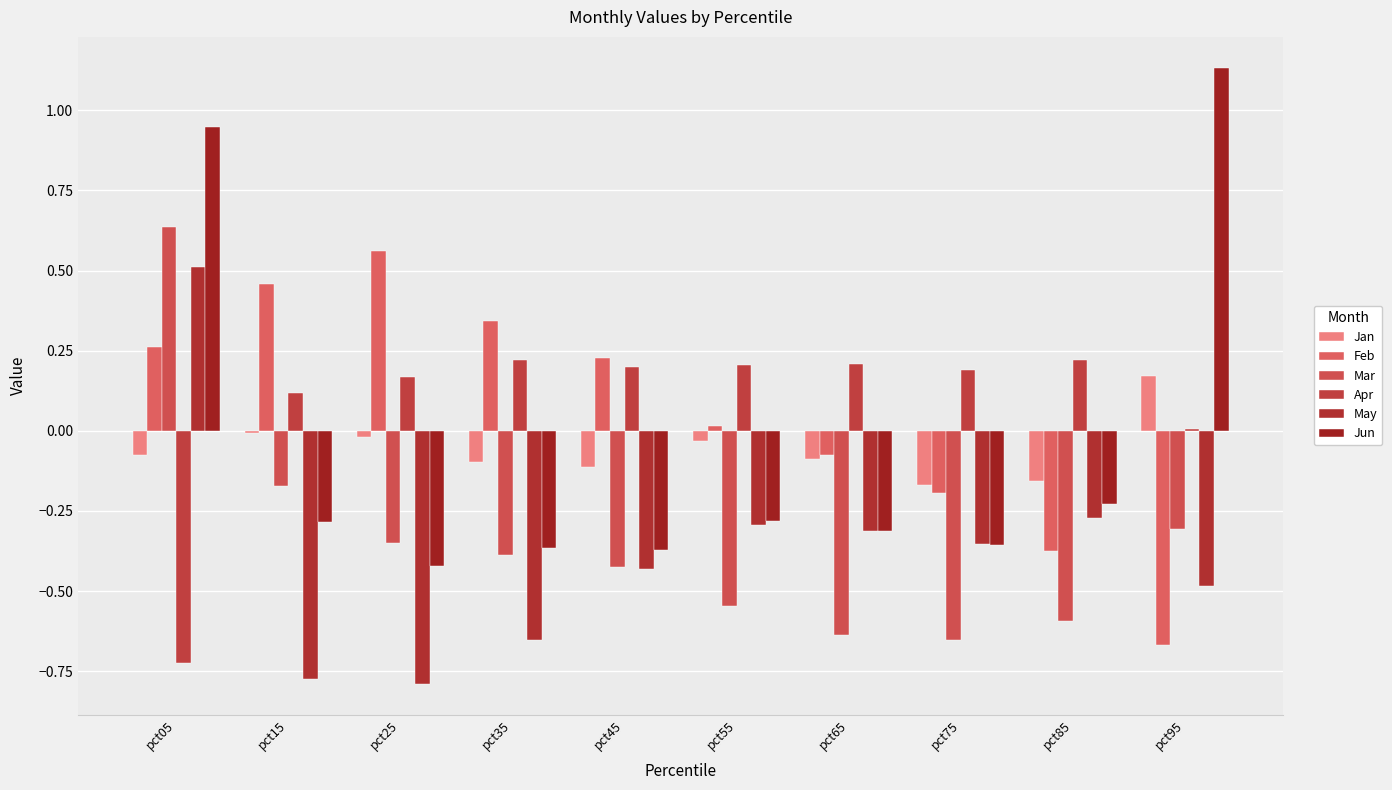

Between pct35 and pct75, which is larger?

pct35